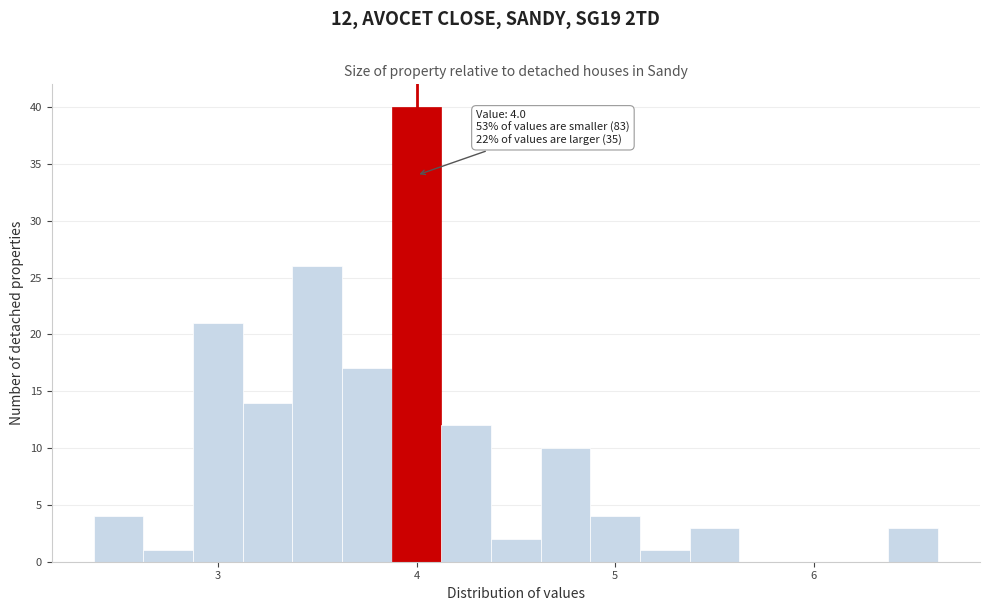

Around what value on the x-axis is the tallest bar? Give the approximate position of its centre, as read against the axis.

4.0